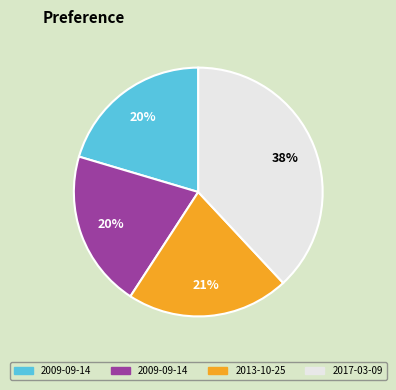

Does any single category account for the majority?

No